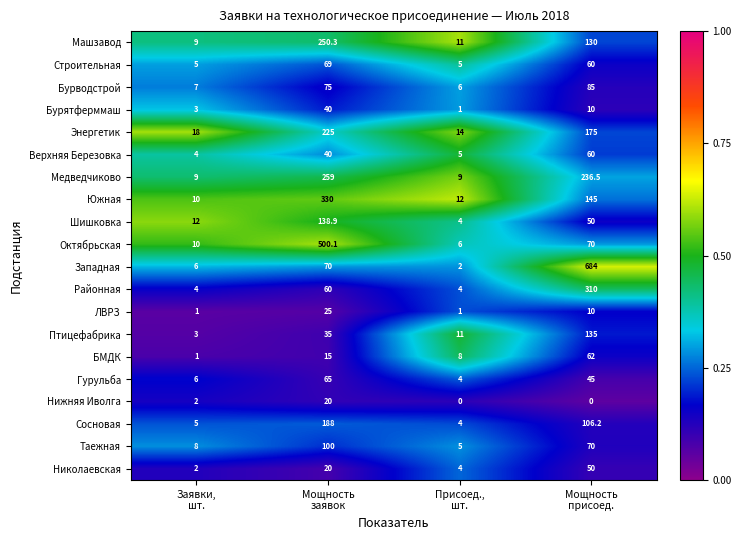

What is the difference between the maximum and minimum values in the Медведчиково series?

250.0